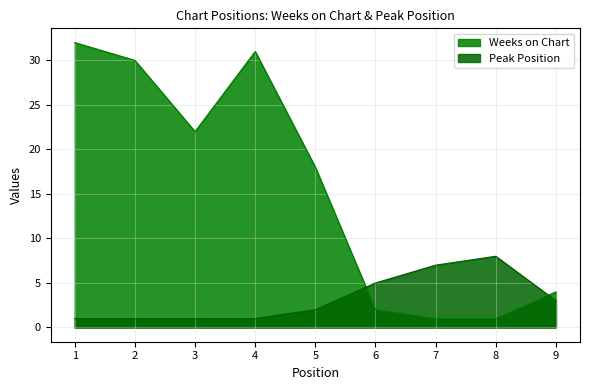

List the labels in order of Peak Position value, smallest first.

1, 2, 3, 4, 5, 9, 6, 7, 8